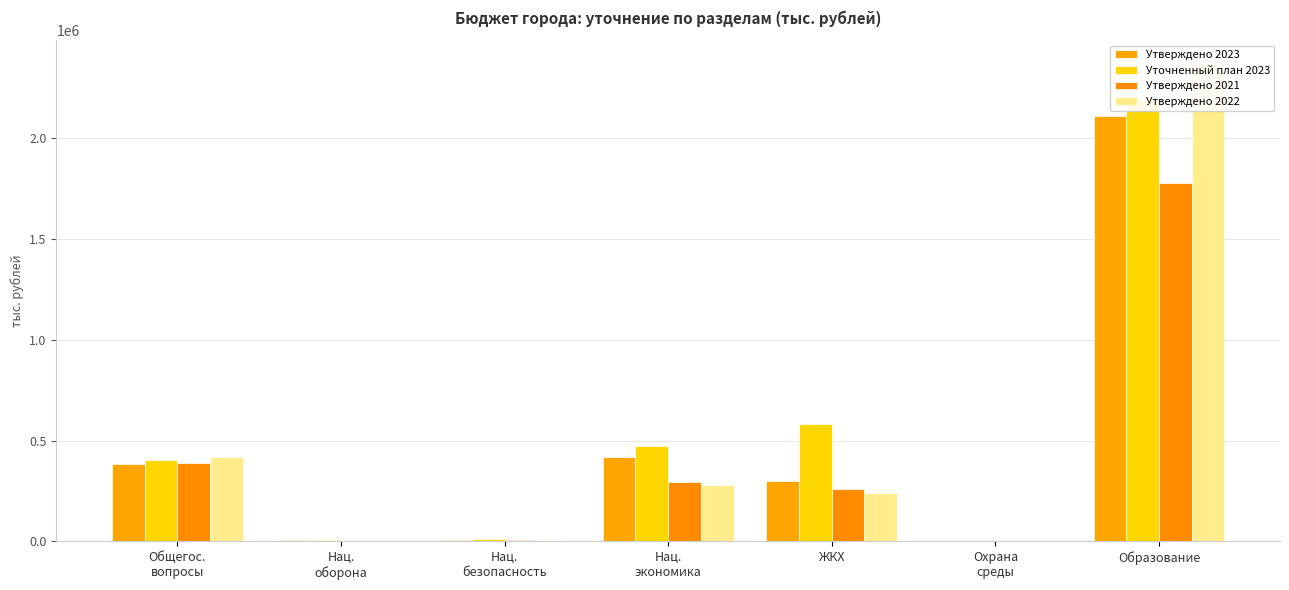

Reading right to left, extract all data points from this chart.

Утверждено 2023: 2109751.1	1213.1	299629.9	420913.8	9297.2	8752.3	382993.5
Уточненный план 2023: 2186791.8	1222.5	580146.8	471102.5	11302.5	8752.3	403416.0
Утверждено 2021: 1775272.7	470.6	261774.5	292376.8	6939.6	3978.9	389371.9
Утверждено 2022: 2365437.7	470.6	240877.0	281255.8	7781.2	4096.8	418156.3